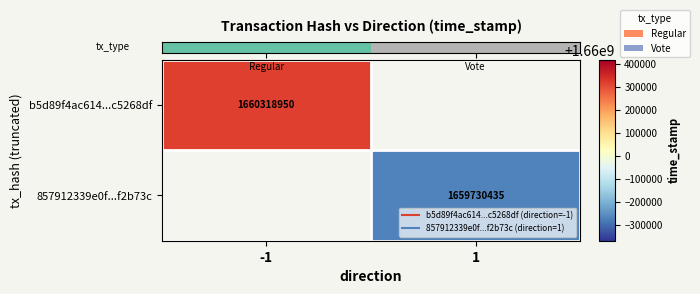

What is the approximate value of row_1 at 1?

1659730435.0